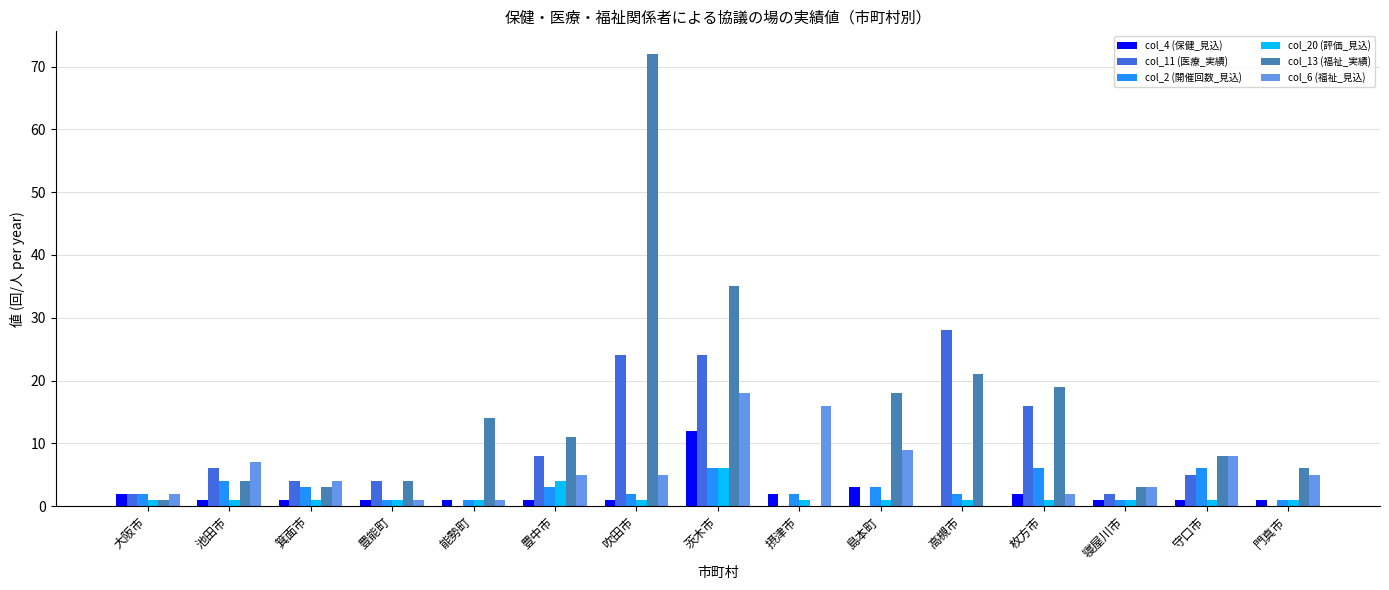

How many groups of bars are there?

15